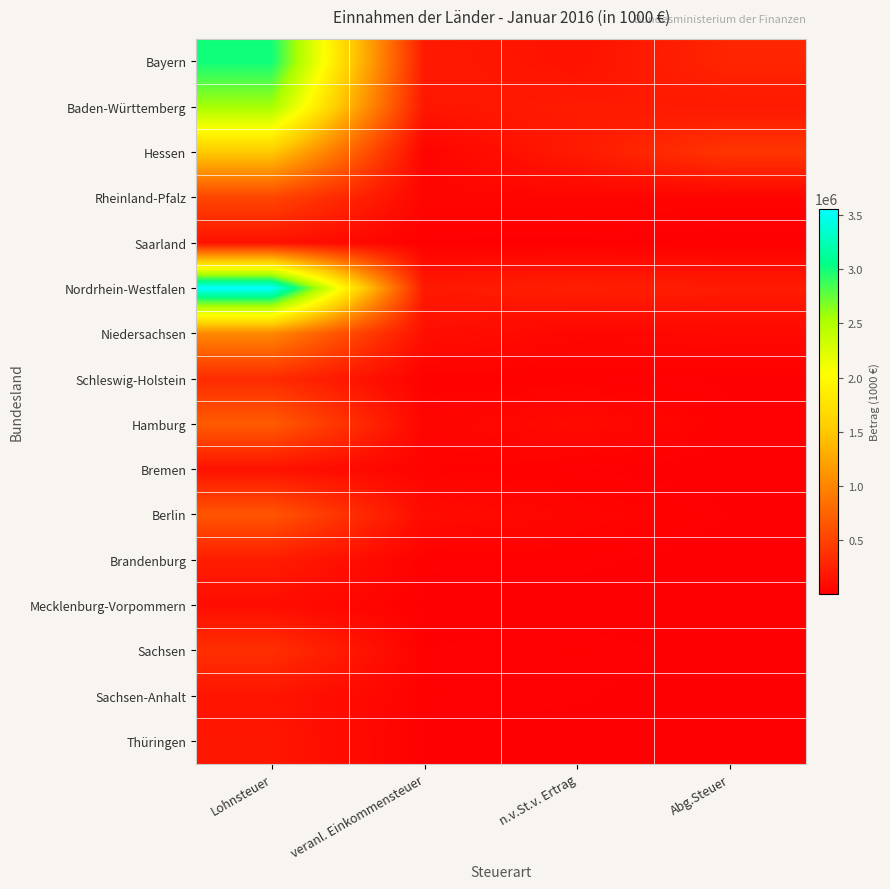

How many series are shown in this chart?

16